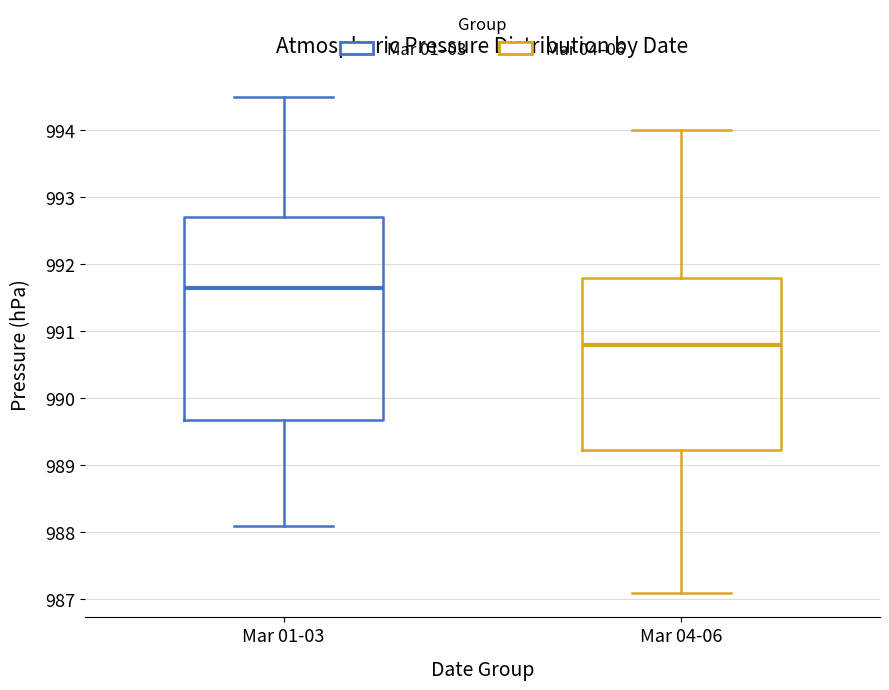

Reading left to right, transcribe this box plot: for each box, give where its median line is, the range the box spans, and where its two whiskers end, as read against the y-axis. The values are not printed on the chart, so give them approximately, as read against the axis.

Mar 01-03: median 991.7, box 989.7 to 992.7, whiskers 988.1 to 994.5
Mar 04-06: median 990.8, box 989.2 to 991.8, whiskers 987.1 to 994.0